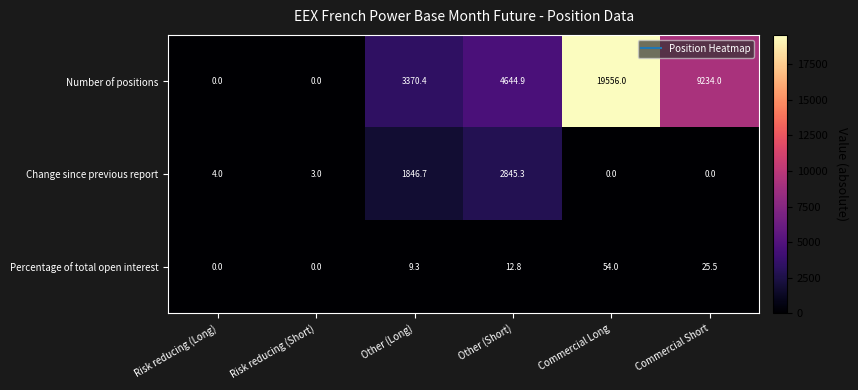

Reading left to right, what are all the values shown in this chart?

Number of positions: 0.0	0.0	3370.4	4644.9	19556.0	9234.0
Change since previous report: 4.0	3.0	1846.7	2845.3	0.0	0.0
Percentage of total open interest: 0.0	0.0	9.3	12.8	54.0	25.5